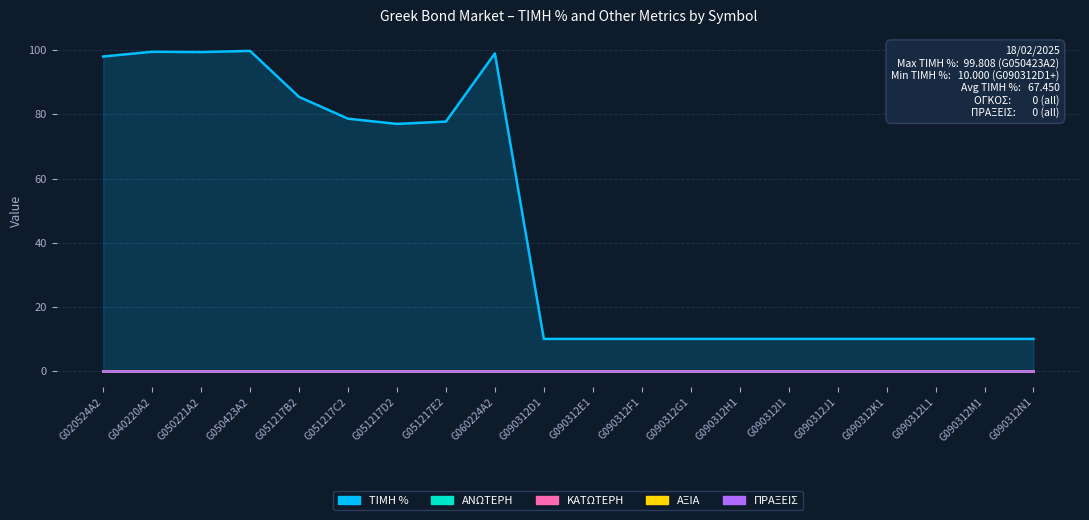

What is the maximum value shown in the chart?

99.8